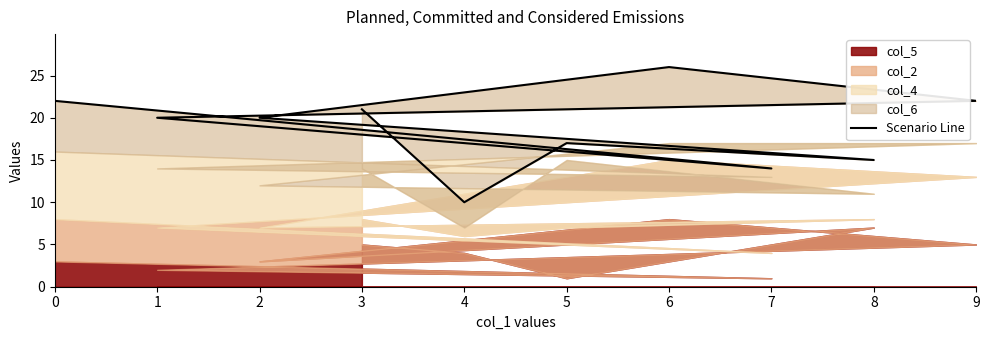

Does the chart display data point markers on the line(s)?

No